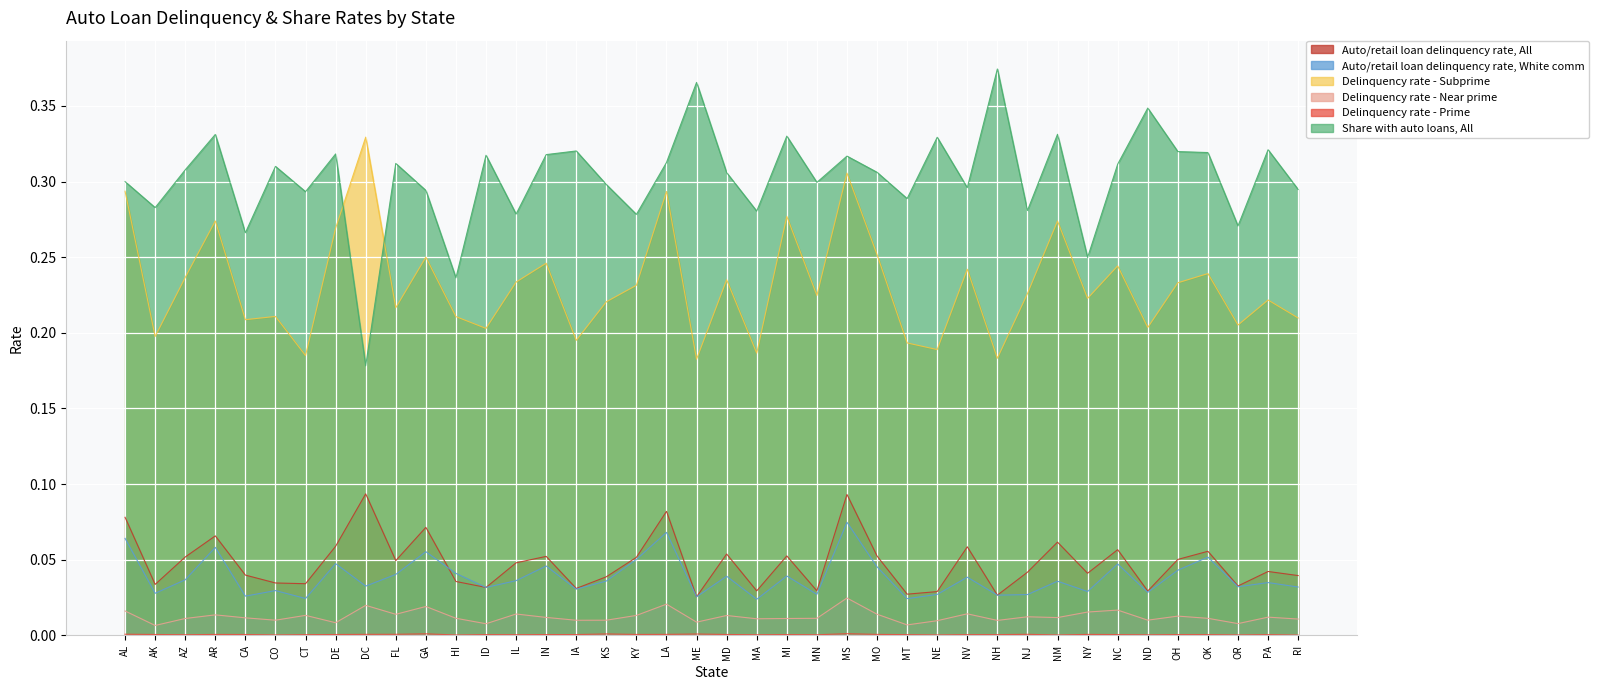

What is the difference between the second highest and minimum values in the Delinquency rate - Subprime series?

0.1